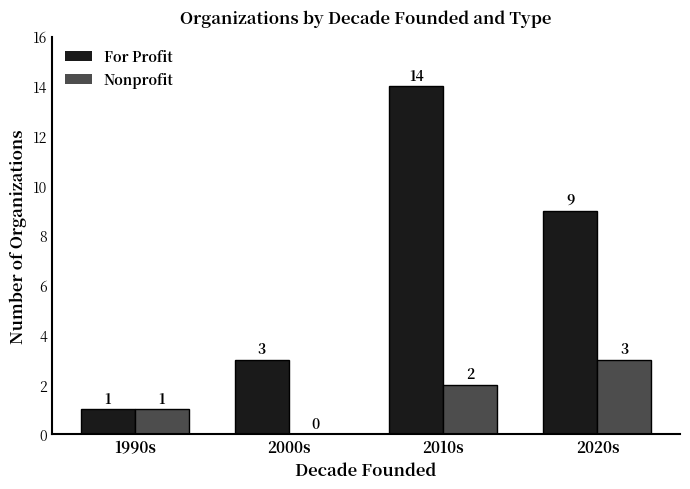

What is the greatest value displayed?

14